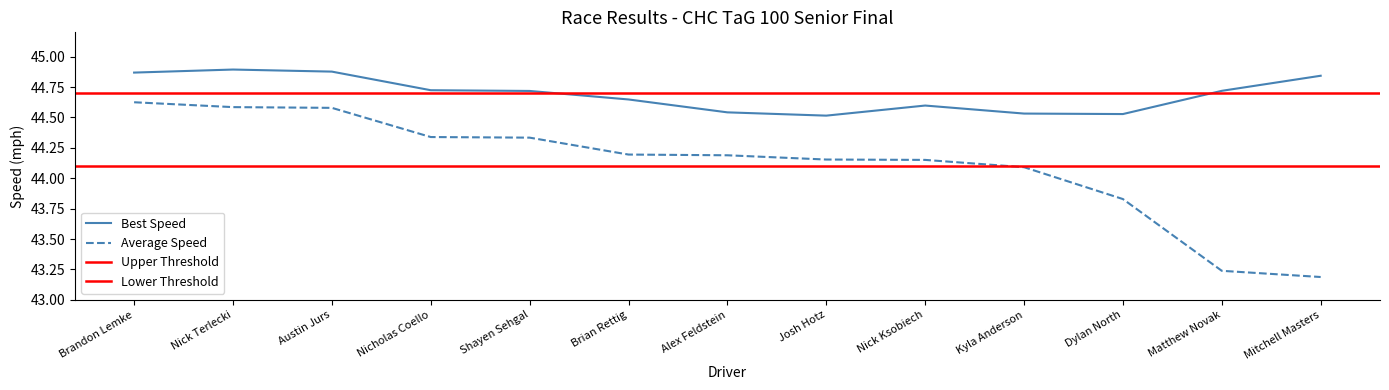

Which label corresponds to the largest value in the chart?

Nick Terlecki